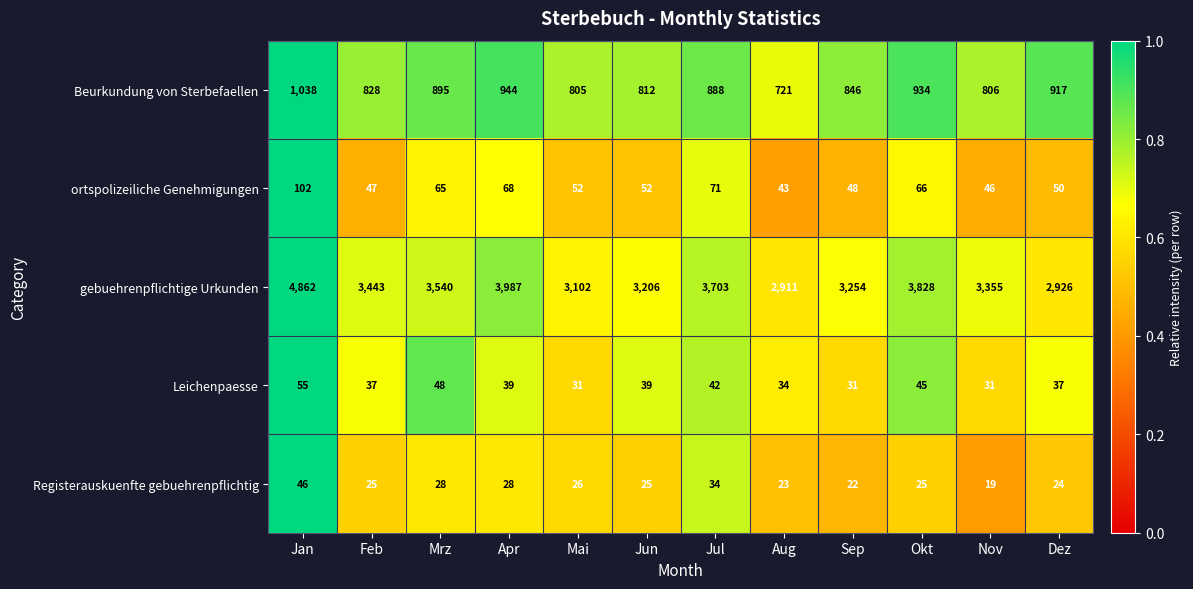

Where is Registerauskuenfte gebuehrenpflichtig nearest to the value 32?

Jul